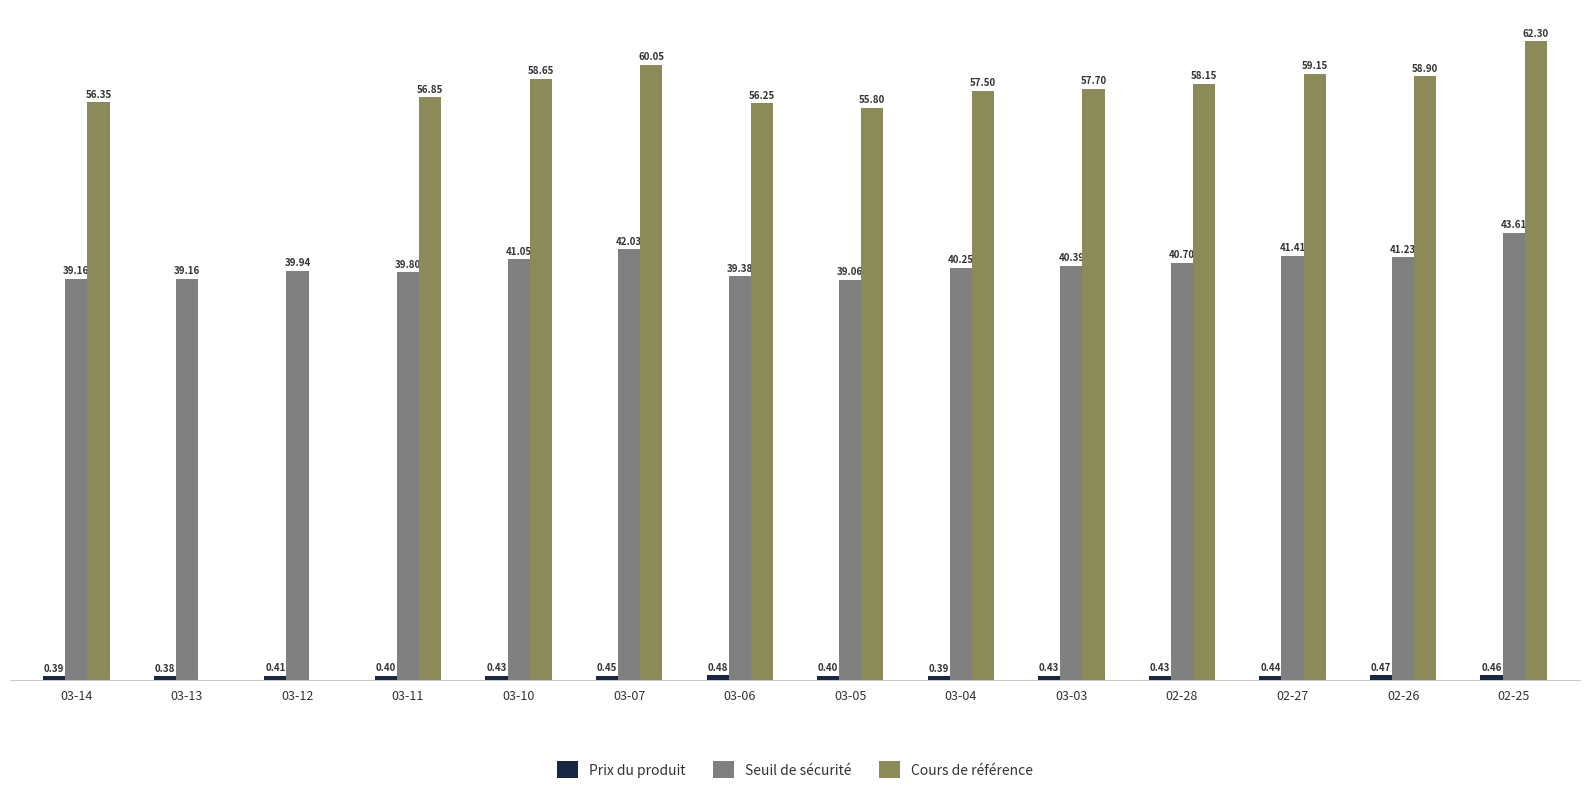

At which category is the sum across all series the highest?

02-25